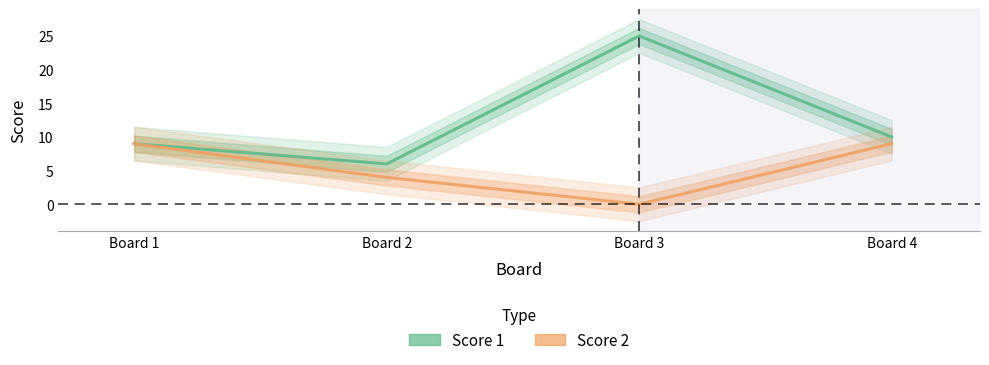

How many series are shown in this chart?

2